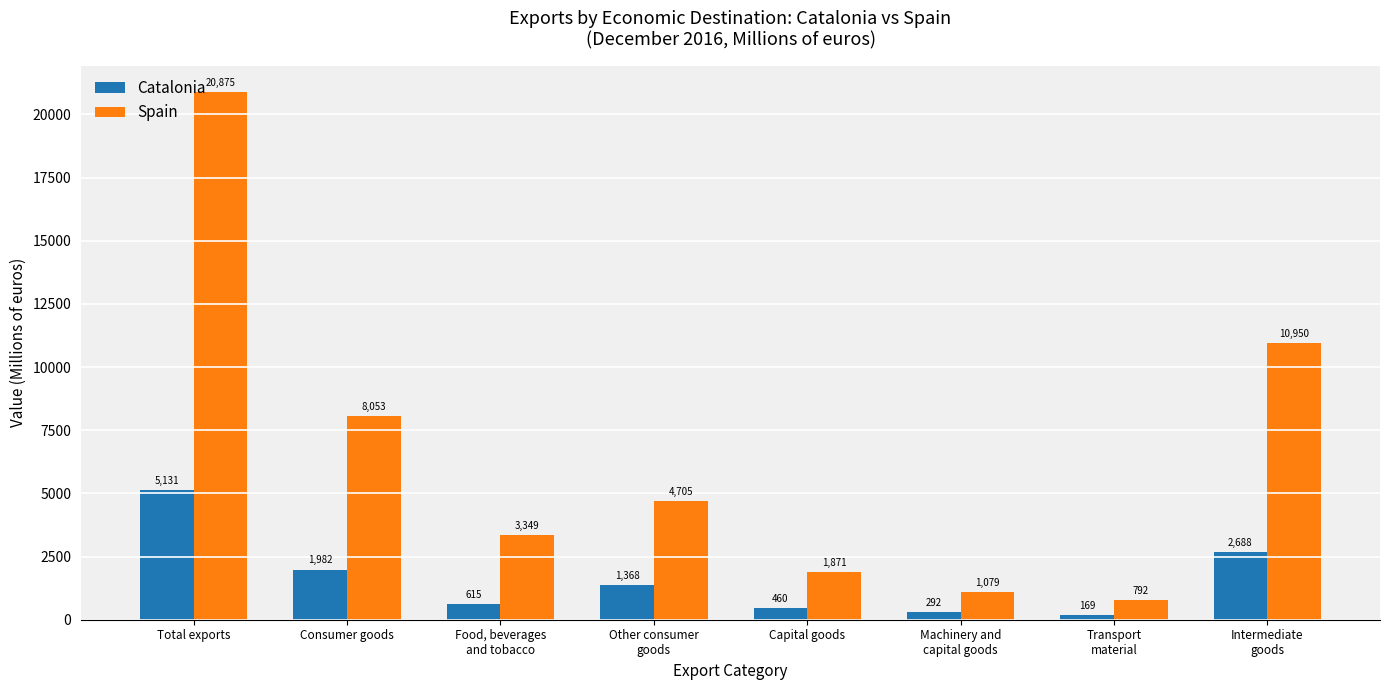

At which category is the sum across all series the highest?

Total exports